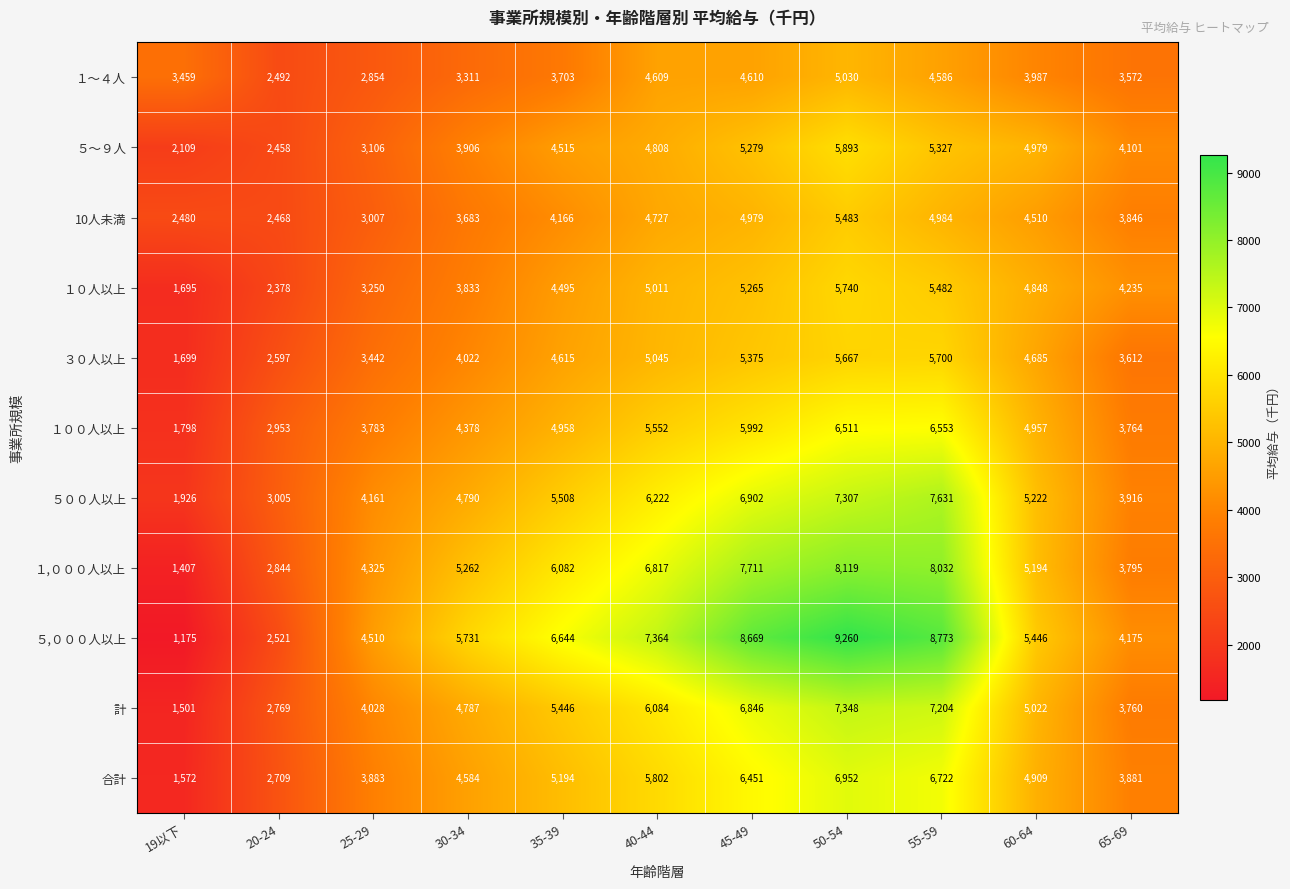

Which series changed the most between 20-24 and 65-69?

１０人以上